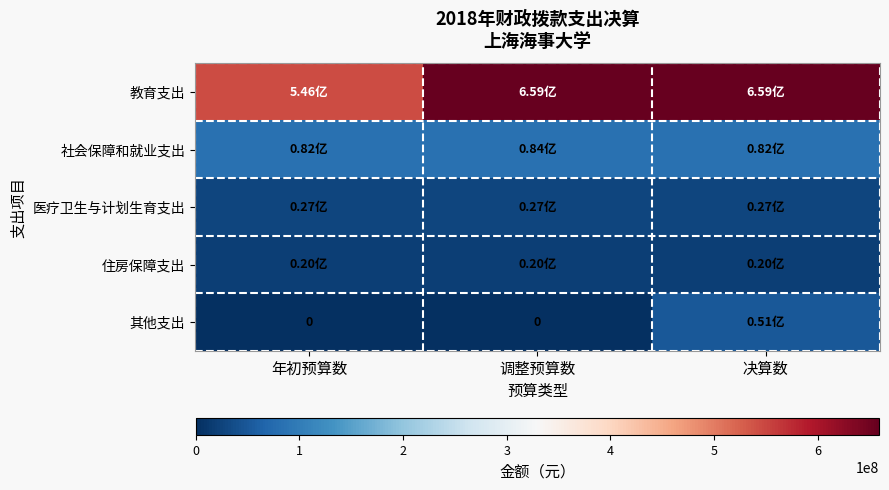

What is the difference between the maximum and minimum values in the 教育支出 series?

113642109.4